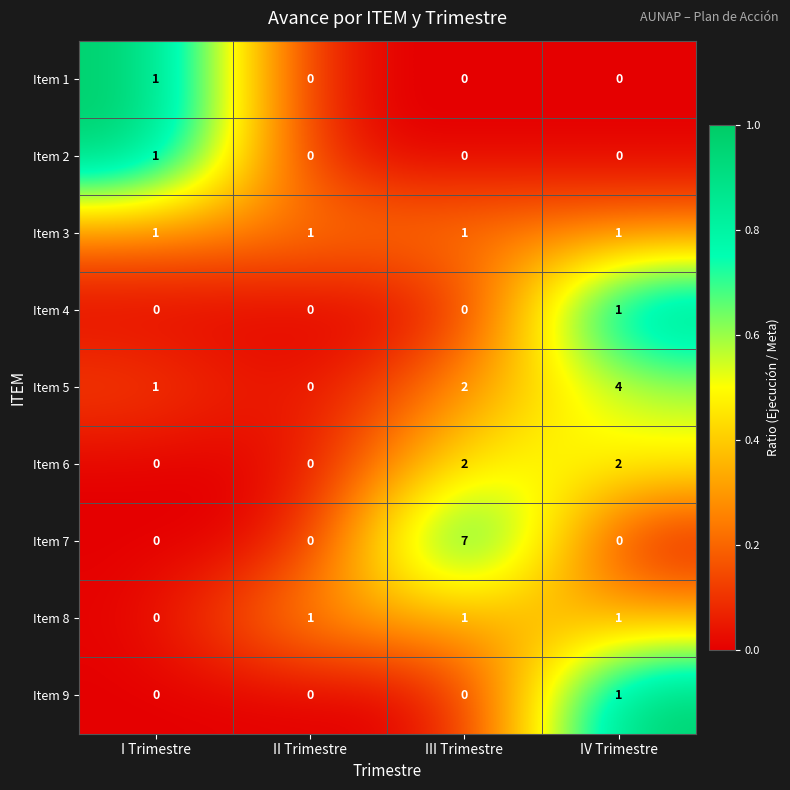

What is the sum of the Item 5 values at III Trimestre and I Trimestre?

3